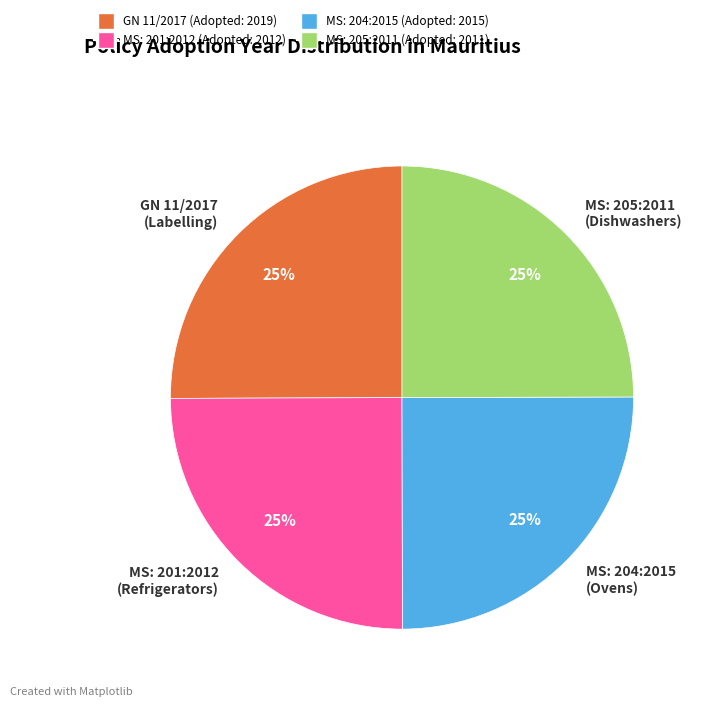

Does MS: 204:2015 (Ovens) represent more than half of the total?

No